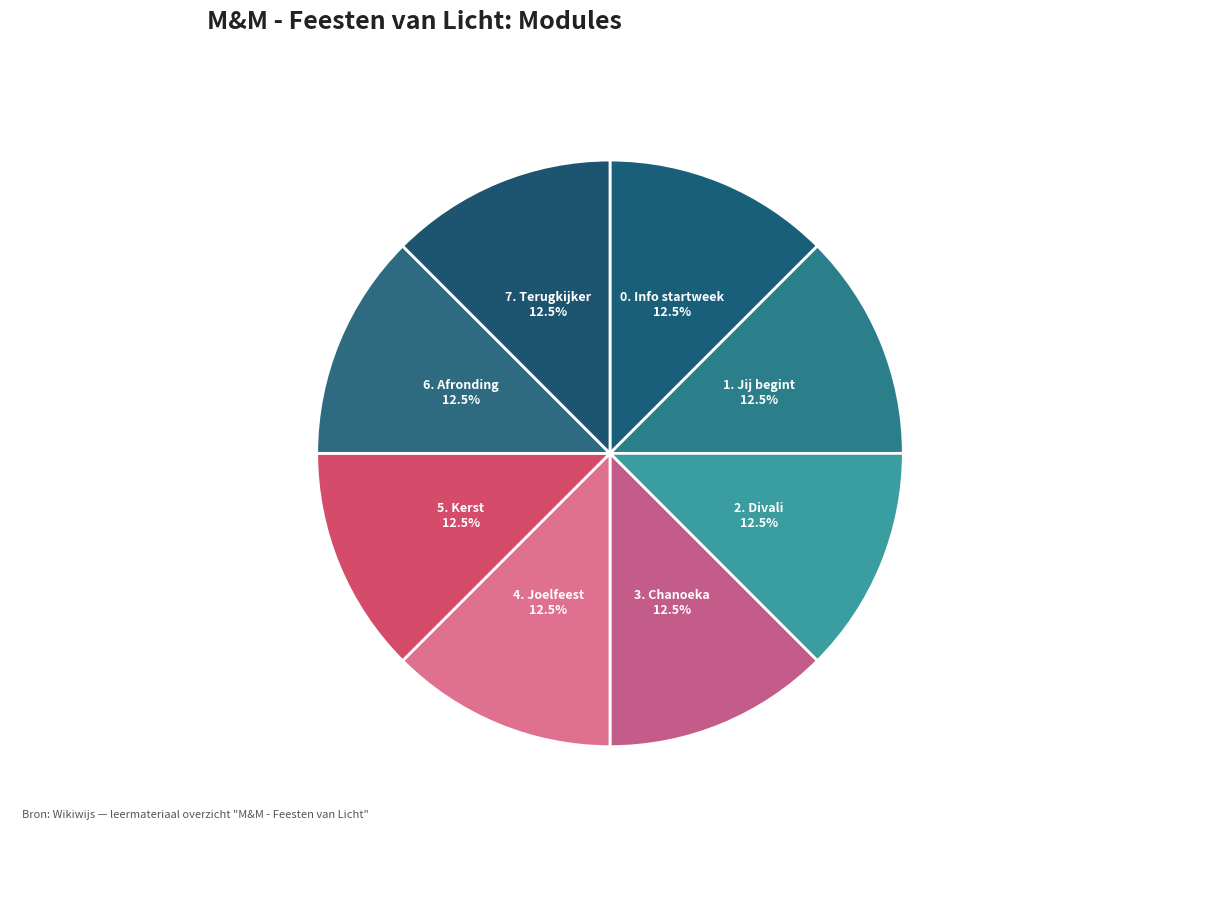

Count the number of slices in the pie.

8